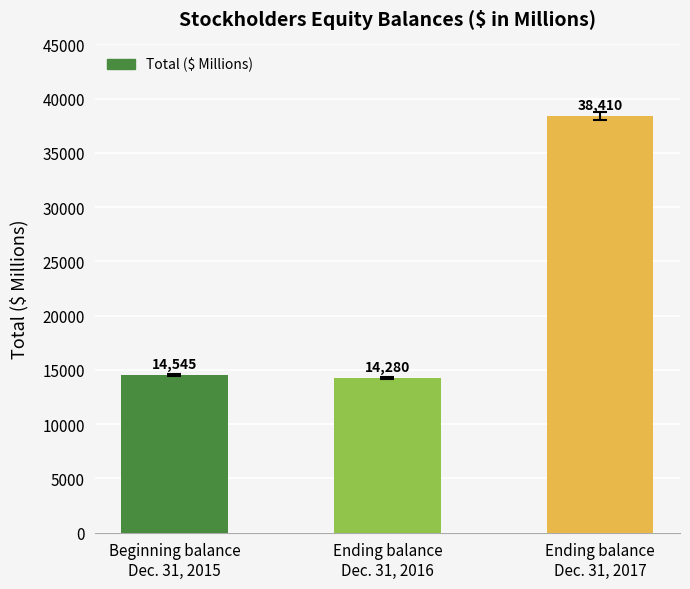

How many bars are there in total?

3